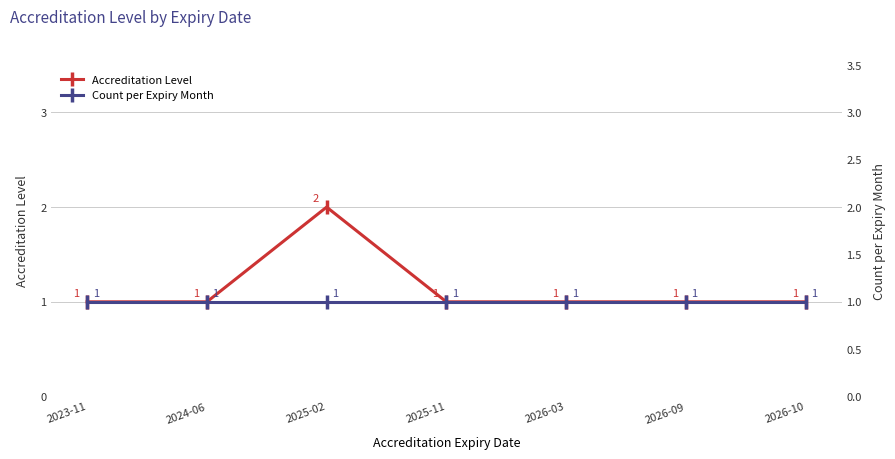

True or false: Accreditation Level and Count per Expiry Month cross at least once.

False